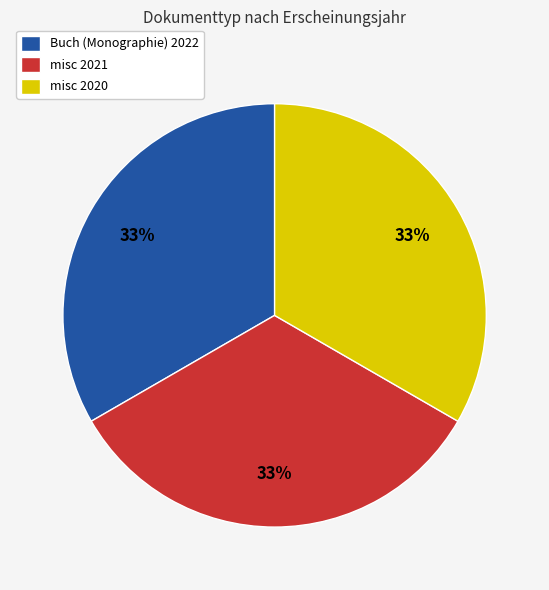

Do Buch (Monographie) 2022 and misc 2020 together represent more than half of the pie?

Yes